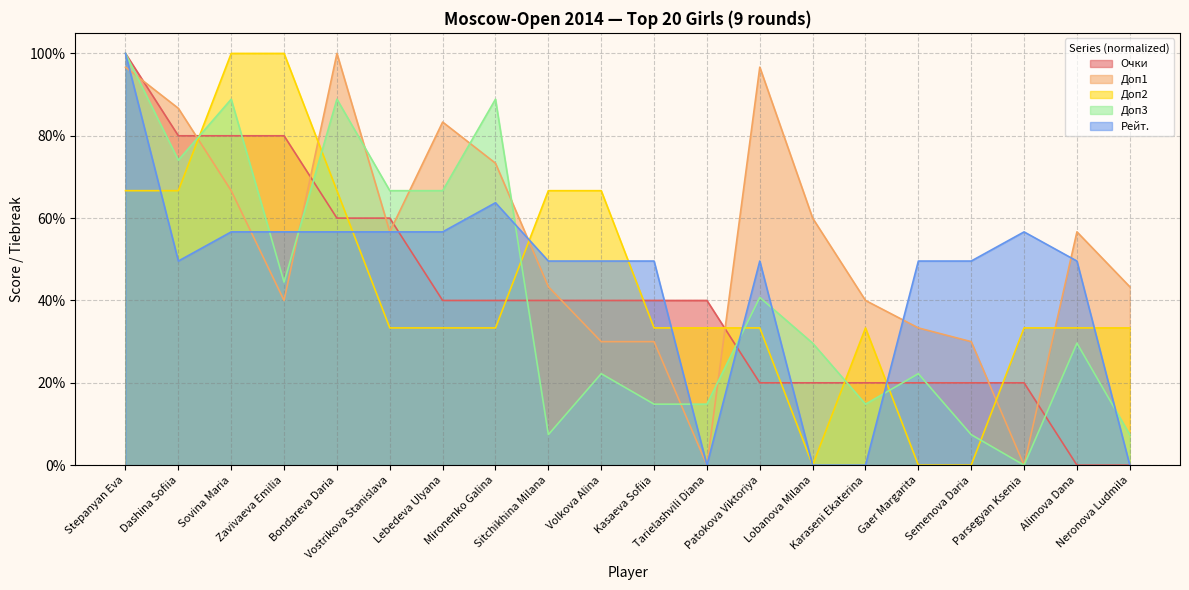

At which label does Очки first exceed 40?

Stepanyan Eva